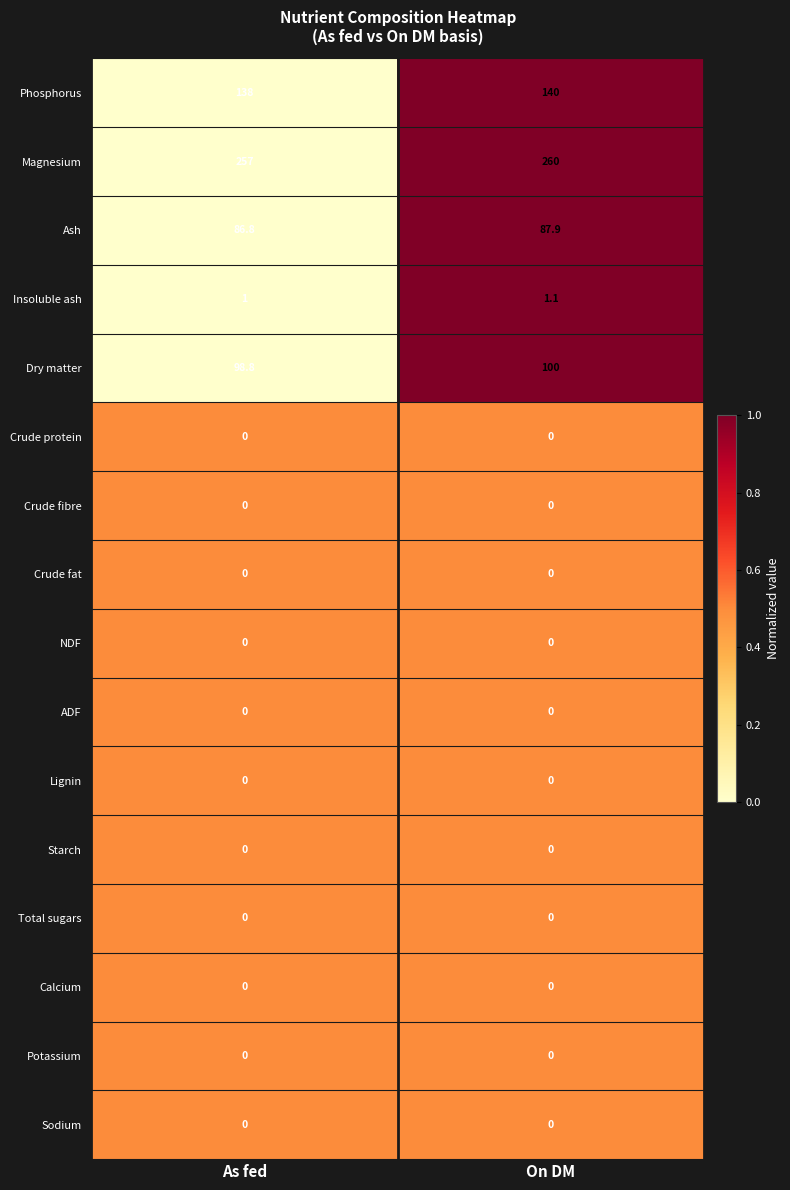

True or false: Crude fibre has a value of 0.0 at As fed.

True